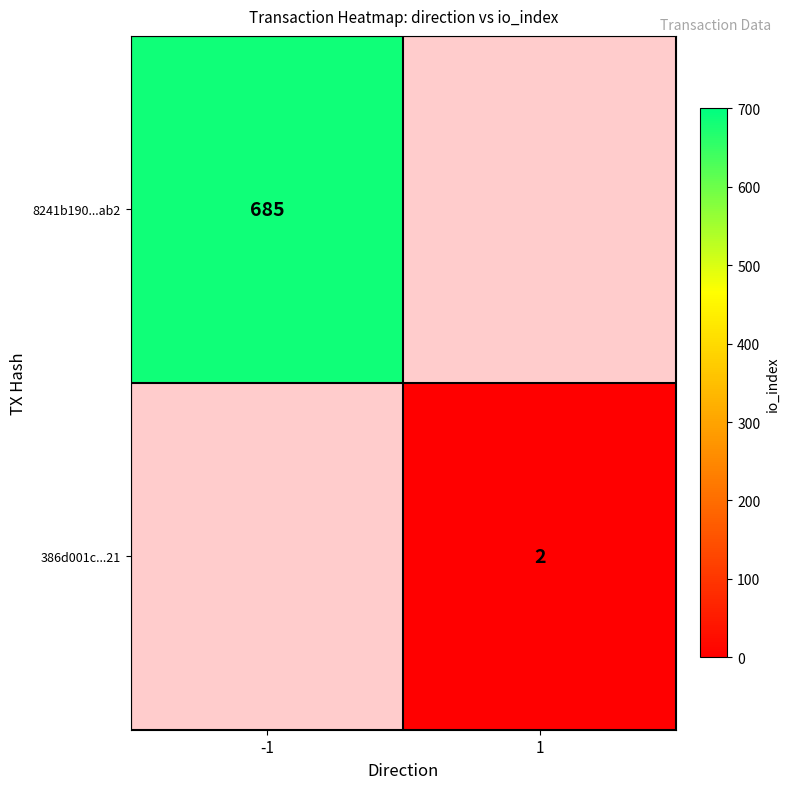

Is it true that 8241b190...ab2 equals 467 at -1?

False